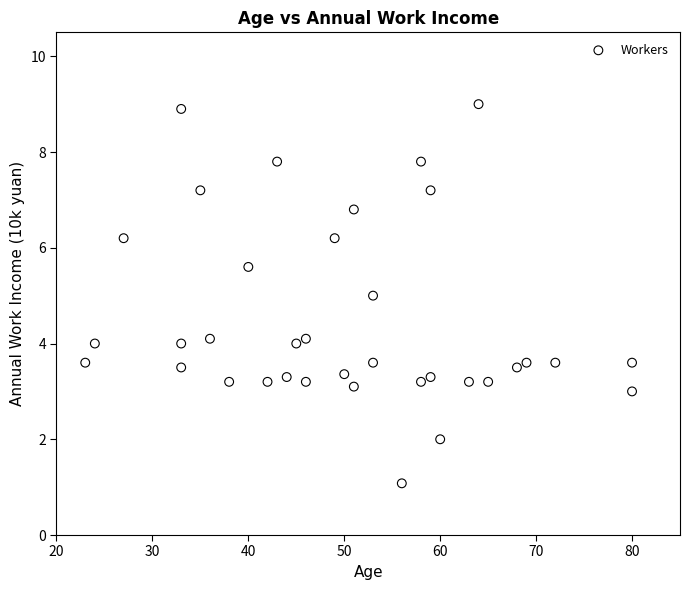

What is the range of X values (max minus min)?

57.0